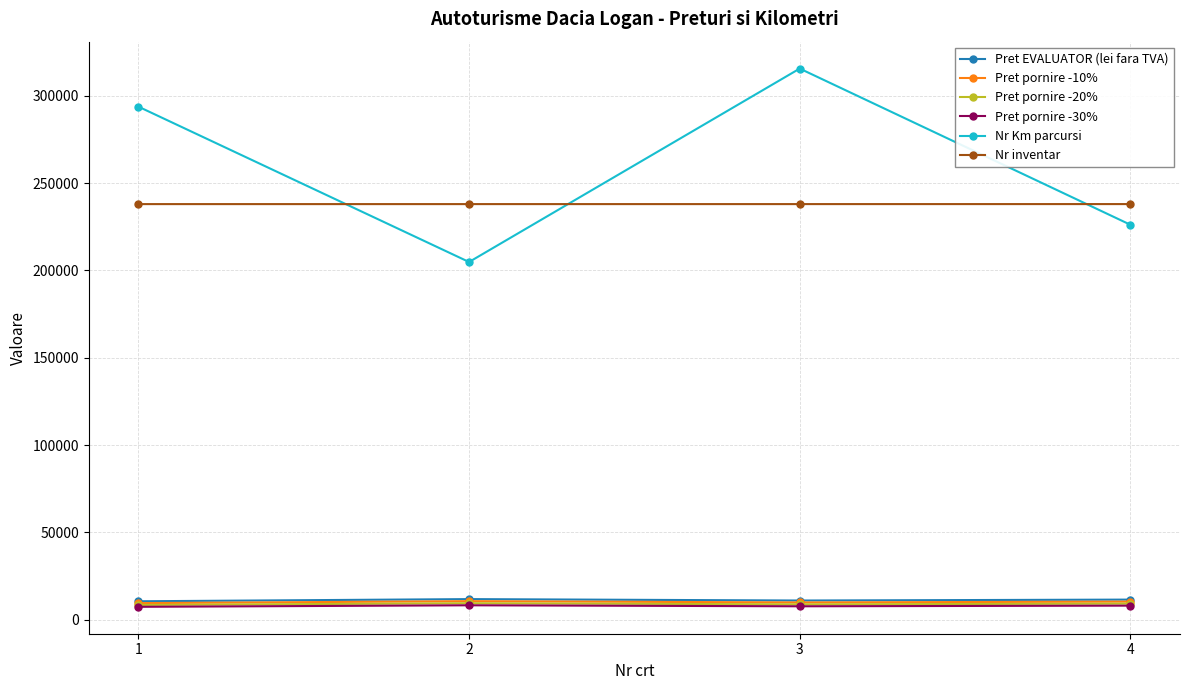

What is the difference between the Pret pornire -20% values at 1 and 2?

992.0